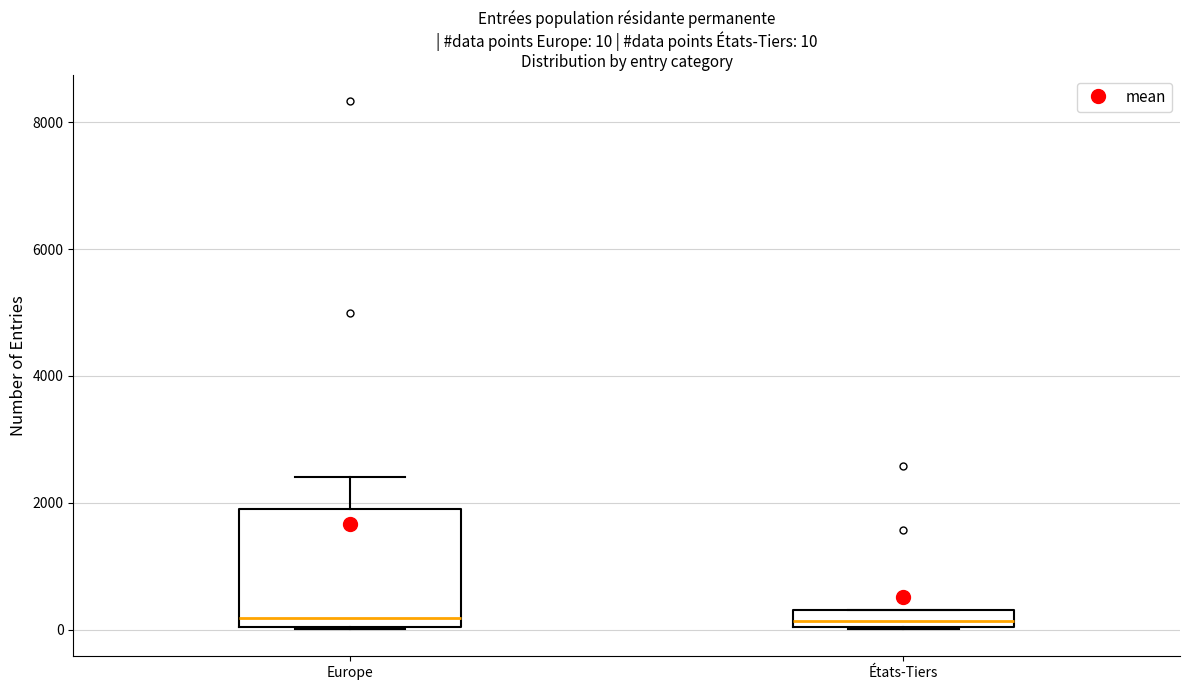

Which box is the tallest, from its lower edge to its upper edge?

Europe